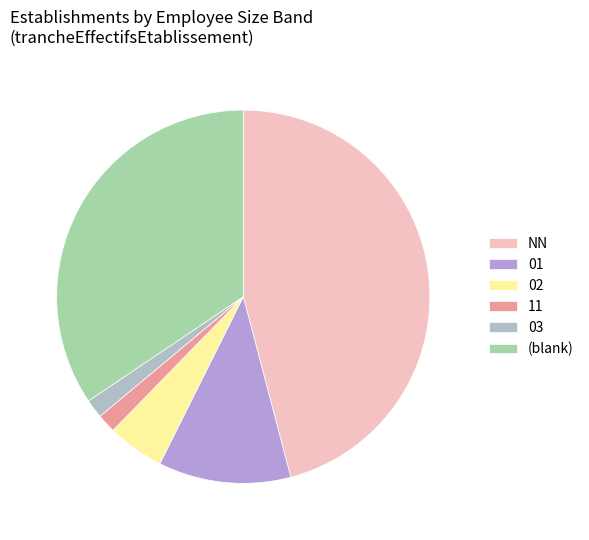

Which has a higher value, 02 or 01?

01